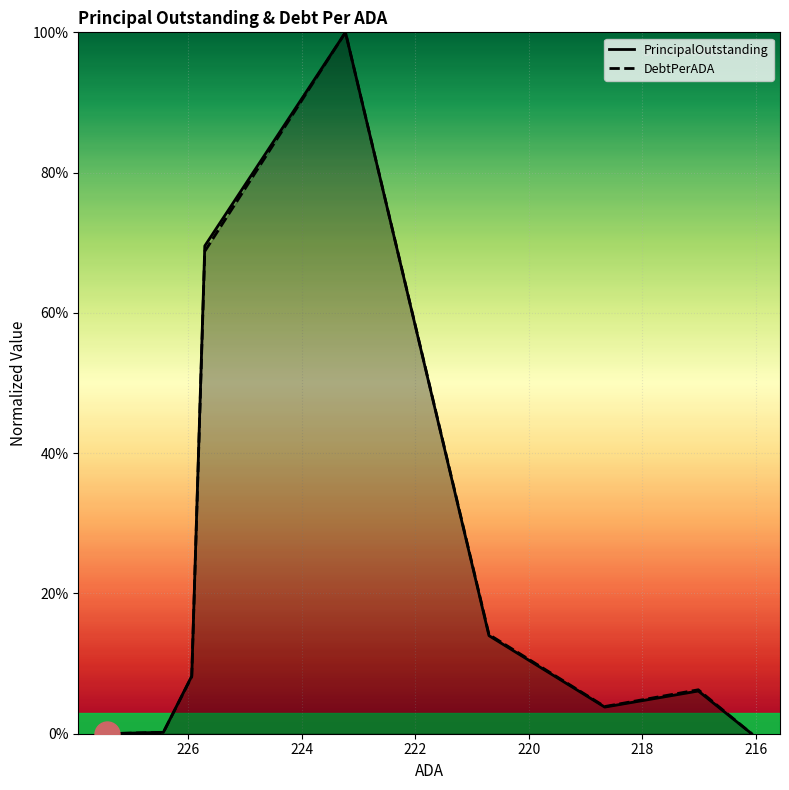

List the labels in order of PrincipalOutstanding value, largest first.

223.23, 225.71, 220.7, 225.94, 217.01, 218.66, 226.44, 227.44, 216.07